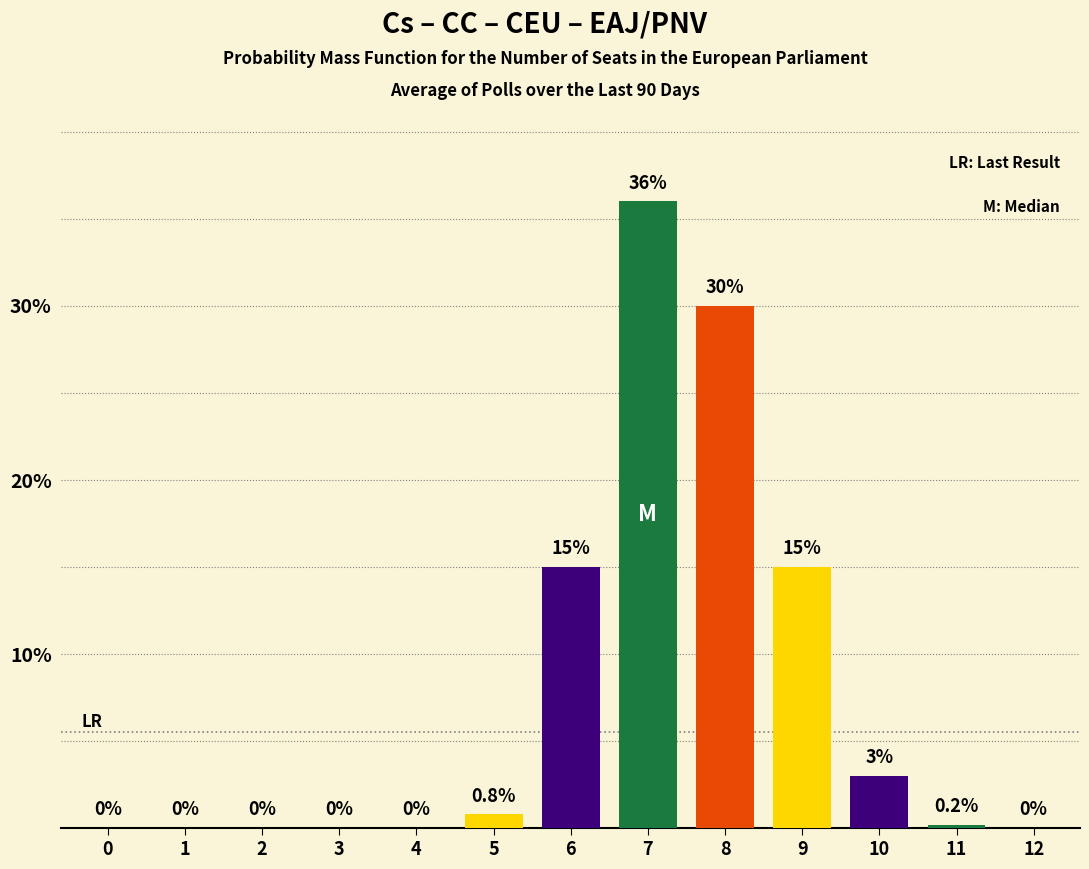

What is the change in value from 0 to 5?

+0.8